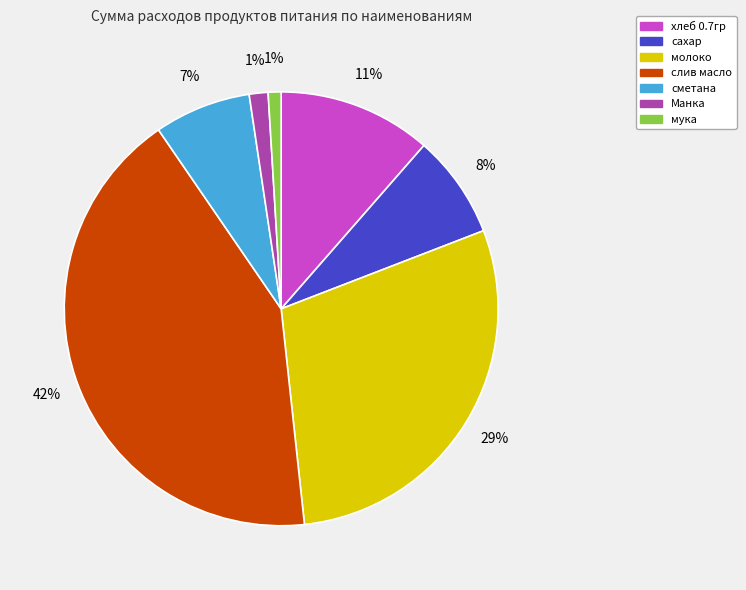

Which has a higher value, слив масло or мука?

слив масло